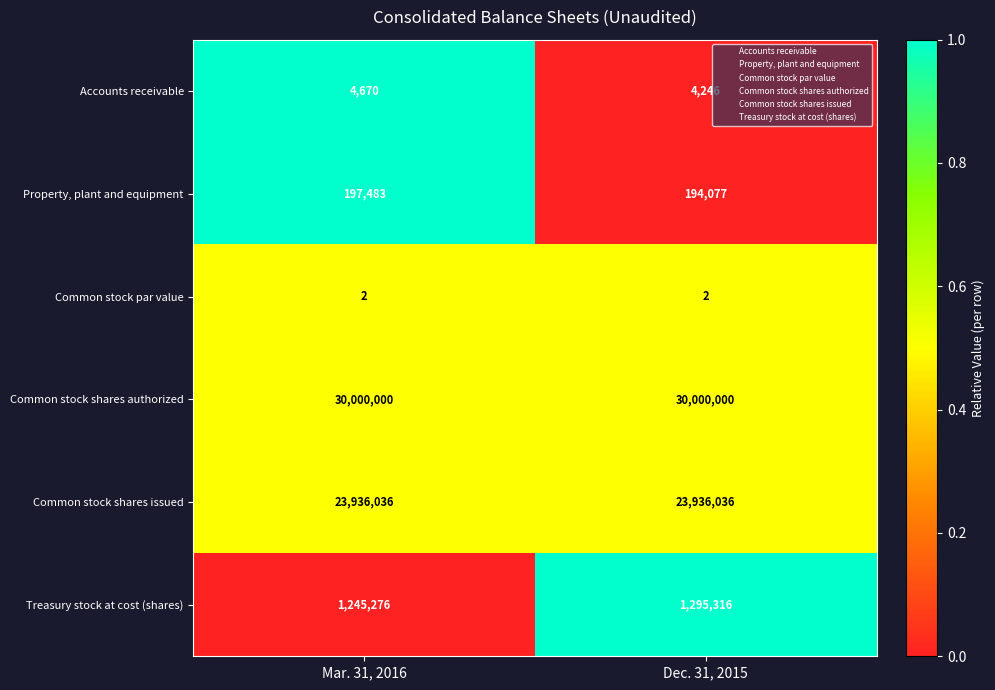

How many series are shown in this chart?

6